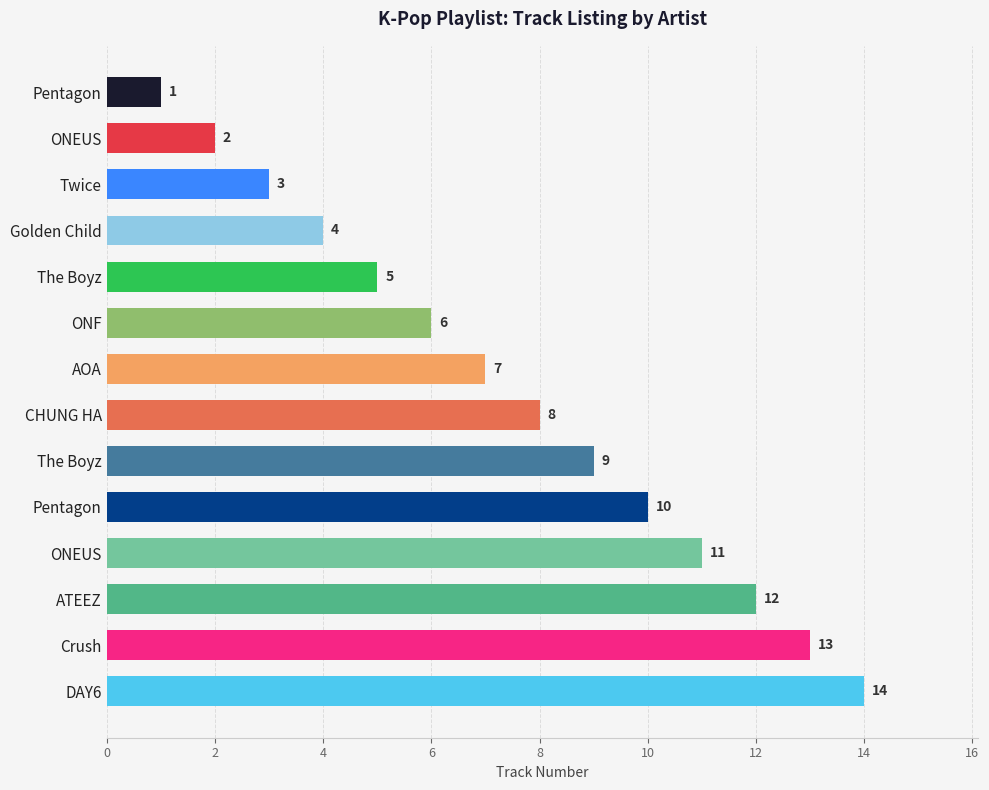

Are the bars grouped side by side (vs. stacked)?

No